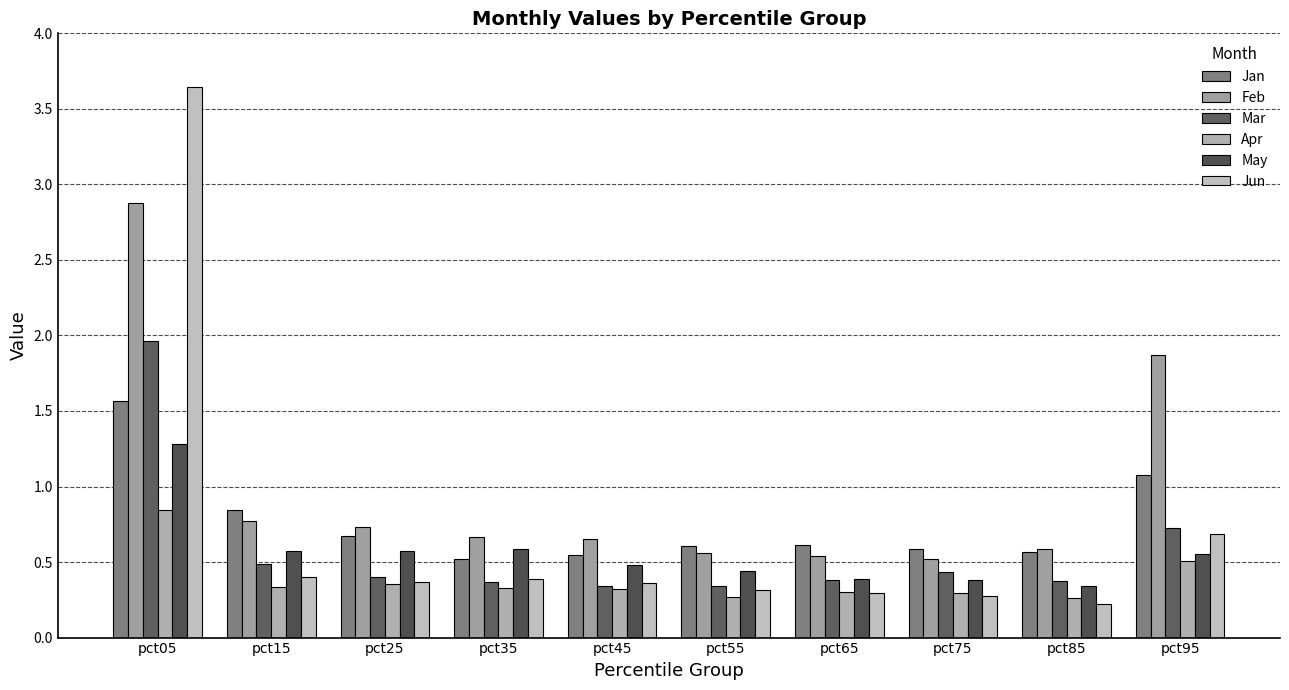

Reading left to right, list all the values displayed in this chart.

Jan: 1.6	0.8	0.7	0.5	0.5	0.6	0.6	0.6	0.6	1.1
Feb: 2.9	0.8	0.7	0.7	0.6	0.6	0.5	0.5	0.6	1.9
Mar: 2.0	0.5	0.4	0.4	0.3	0.3	0.4	0.4	0.4	0.7
Apr: 0.8	0.3	0.4	0.3	0.3	0.3	0.3	0.3	0.3	0.5
May: 1.3	0.6	0.6	0.6	0.5	0.4	0.4	0.4	0.3	0.6
Jun: 3.6	0.4	0.4	0.4	0.4	0.3	0.3	0.3	0.2	0.7